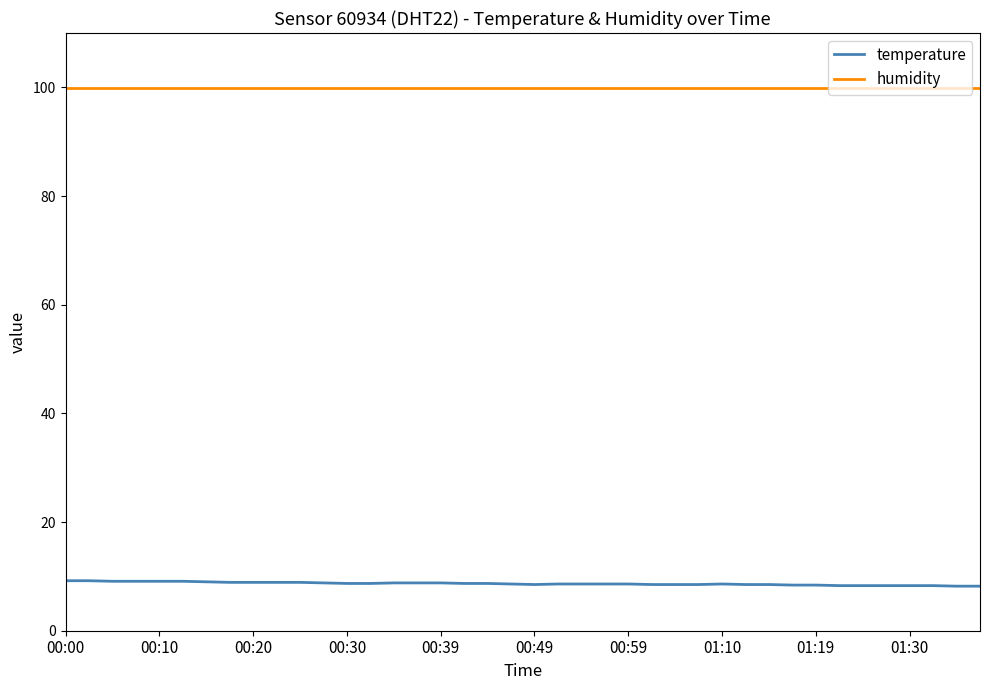

What is the minimum value shown in the chart?

8.2